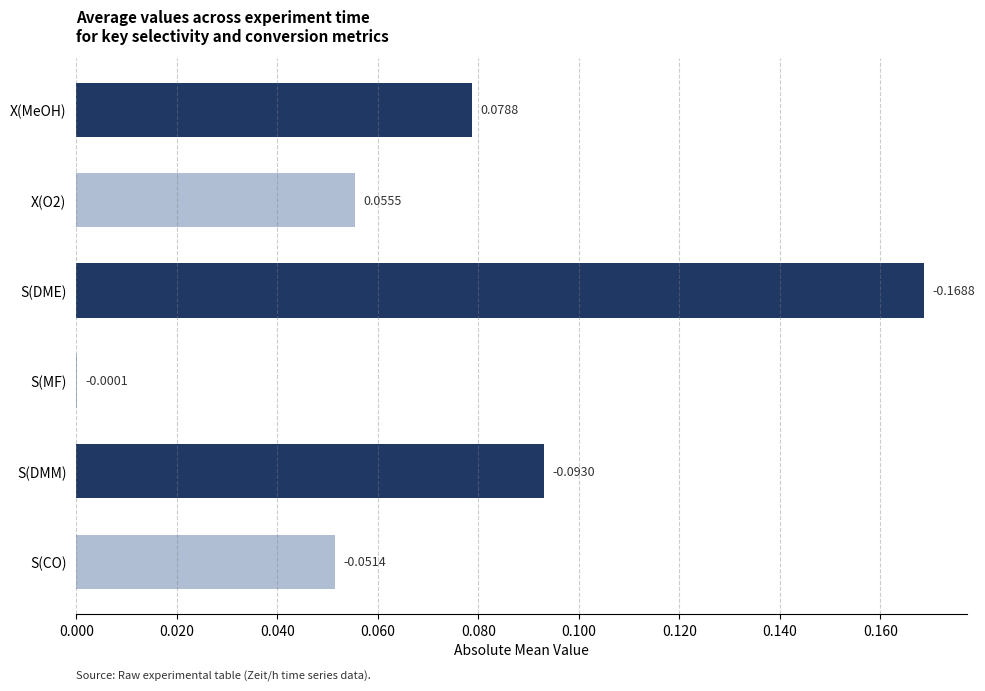

Which category has the highest value across all series?

S(DME)